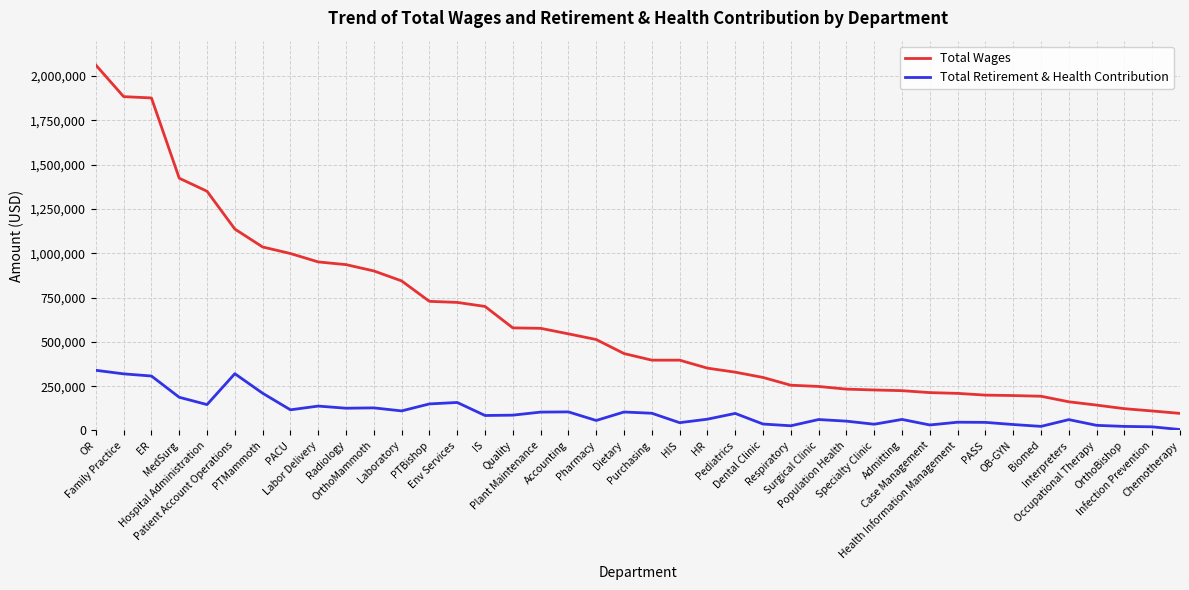

What are all the series names shown in the legend?

Total Wages, Total Retirement & Health Contribution